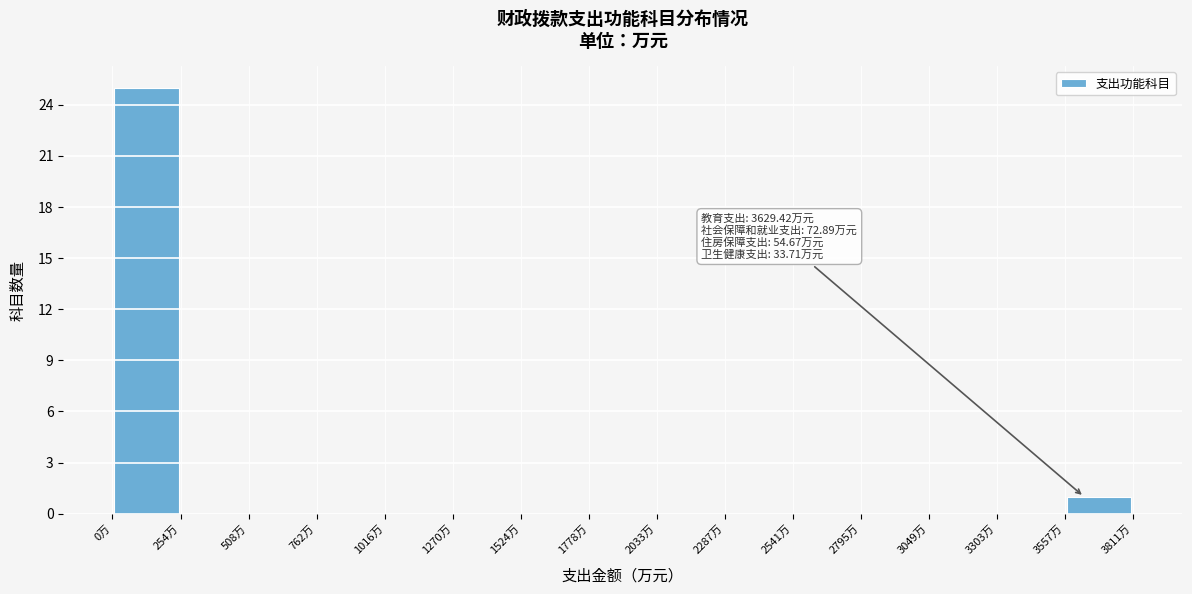

Which range on the x-axis has the tallest bar?

0 to 250